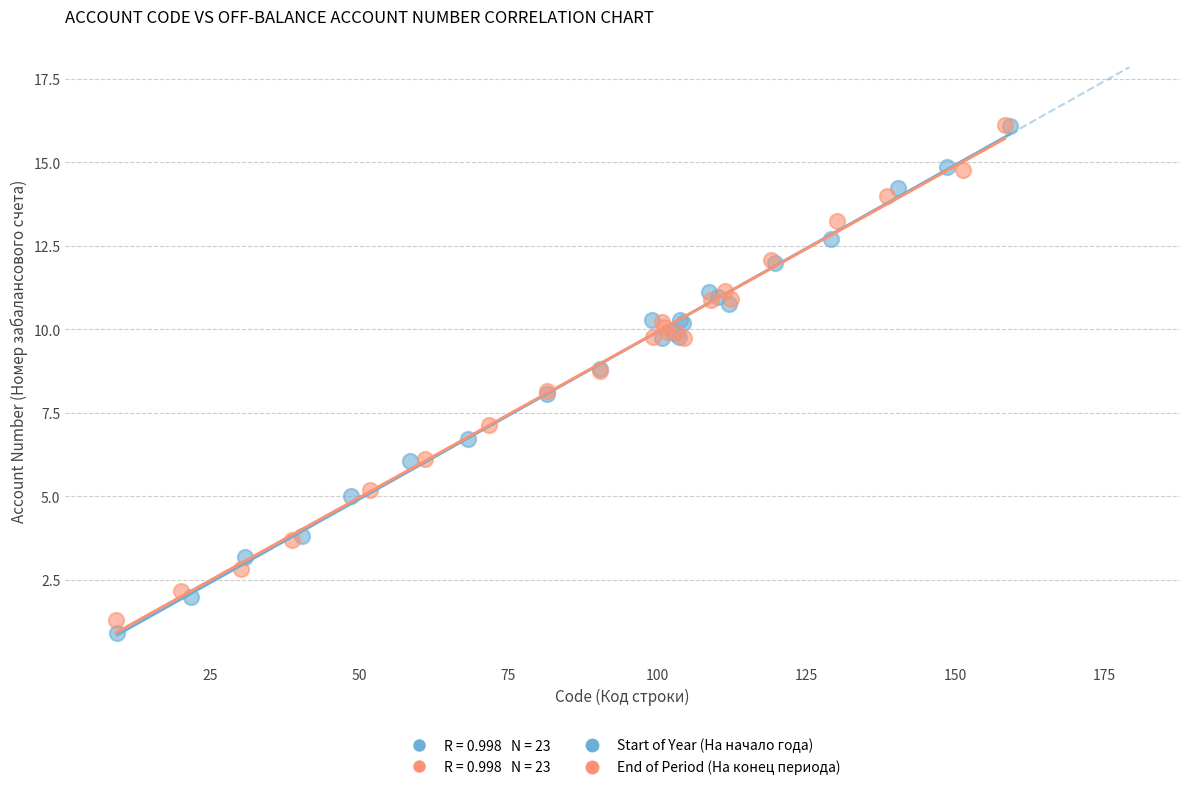

Which series has the largest Y range (max minus min)?

Start of Year (На начало года)